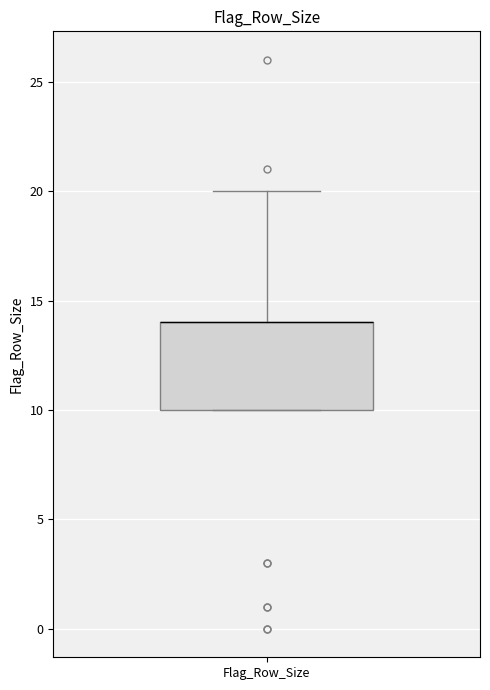

Where does the upper whisker of the box for Flag_Row_Size end on the y-axis? The values are not printed on the chart, so give them approximately, as read against the axis.

20